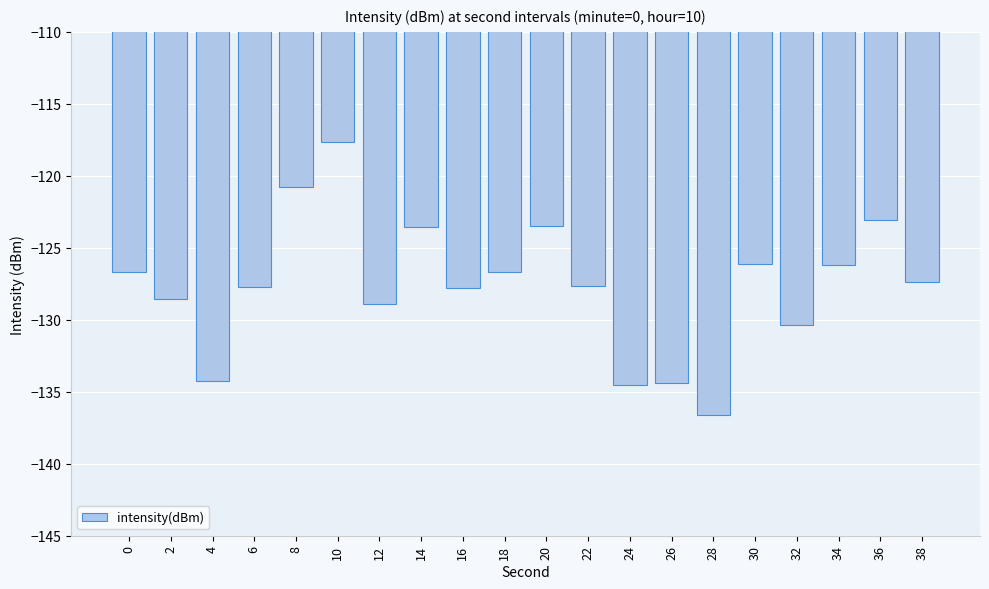

What is the minimum value shown in the chart?

-136.6